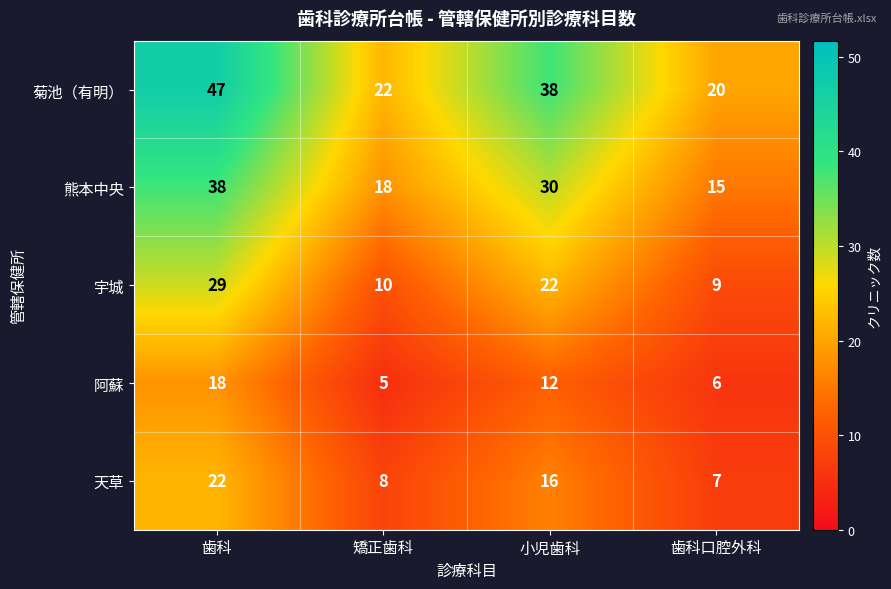

At which category does the chart reach its minimum across all series?

矯正歯科